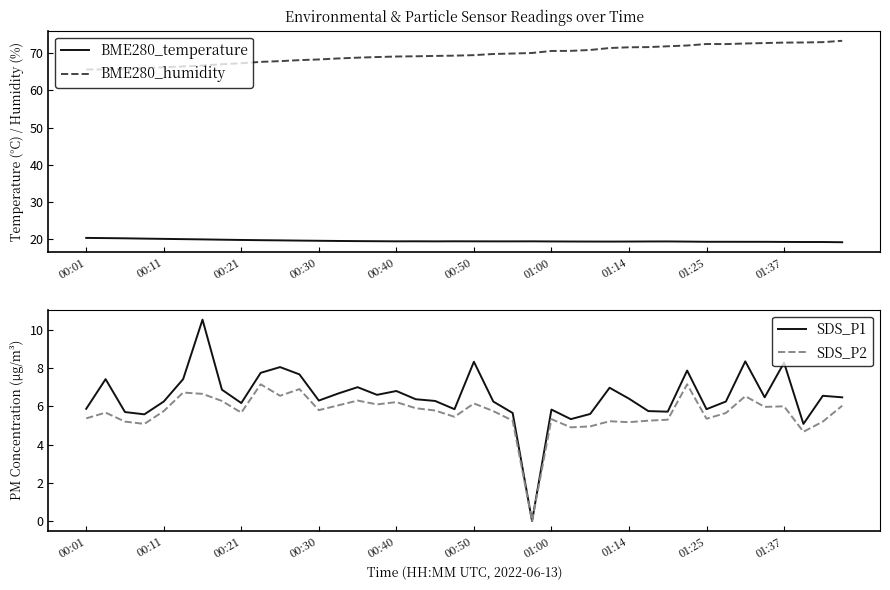

True or false: BME280_humidity and BME280_temperature intersect in this chart.

False